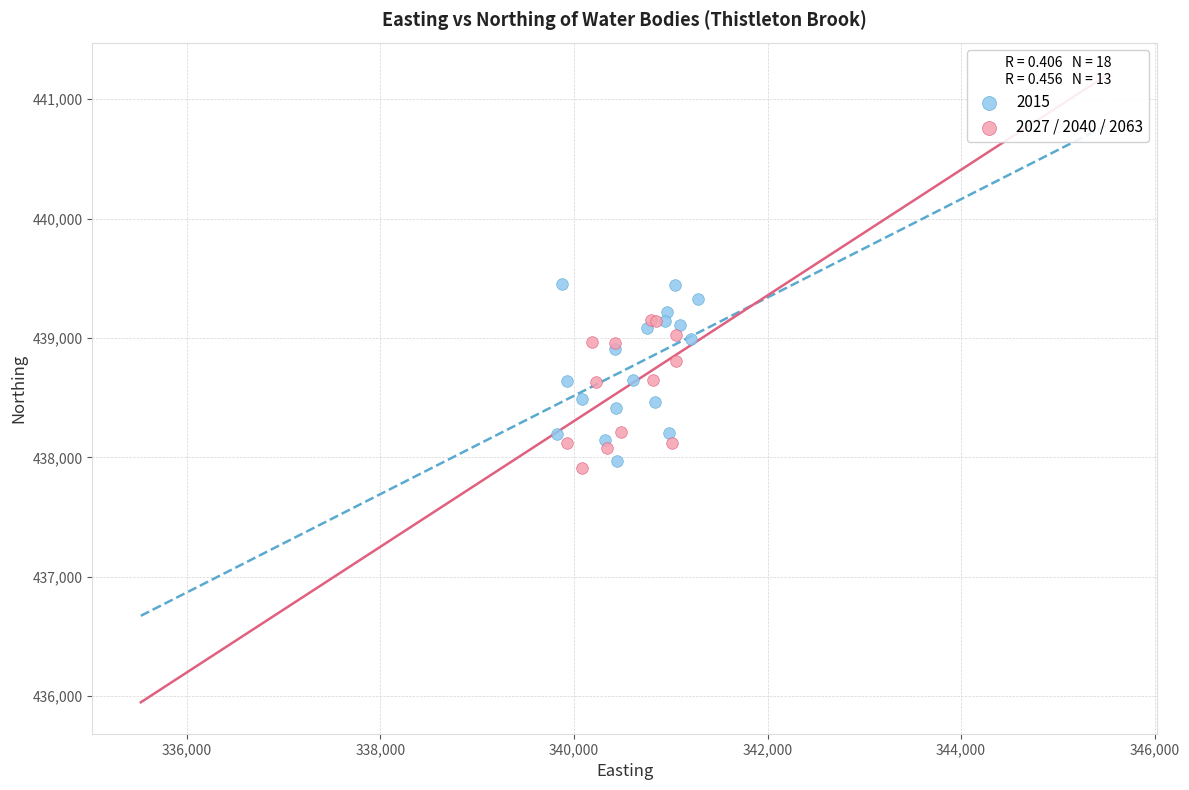

Which series reaches the maximum Y coordinate?

2015